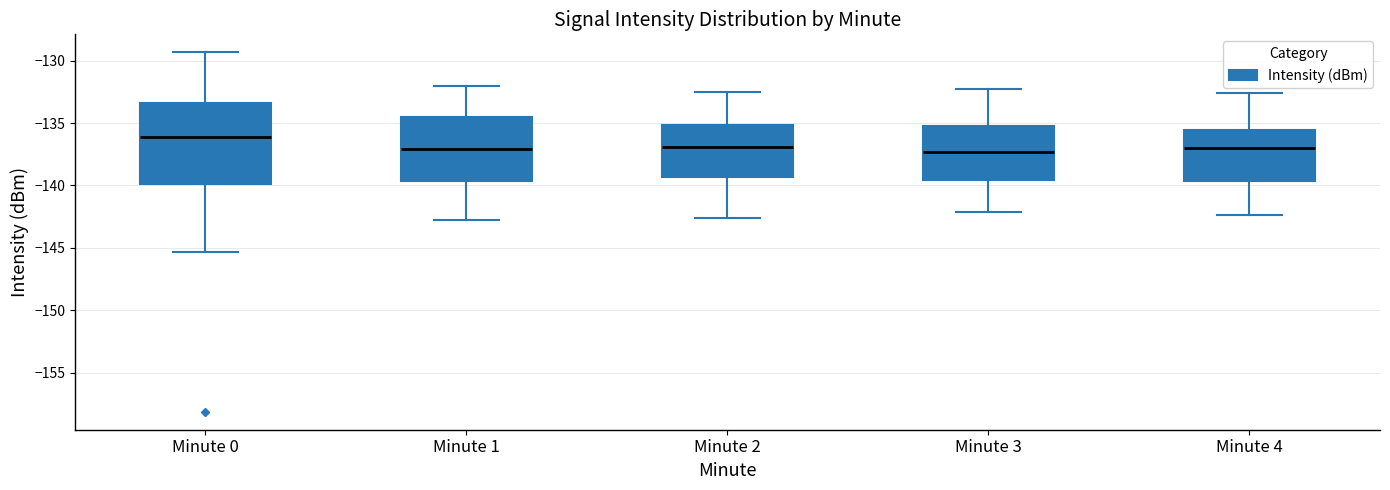

Where does the upper whisker of the box for Minute 4 end on the y-axis? The values are not printed on the chart, so give them approximately, as read against the axis.

-132.5